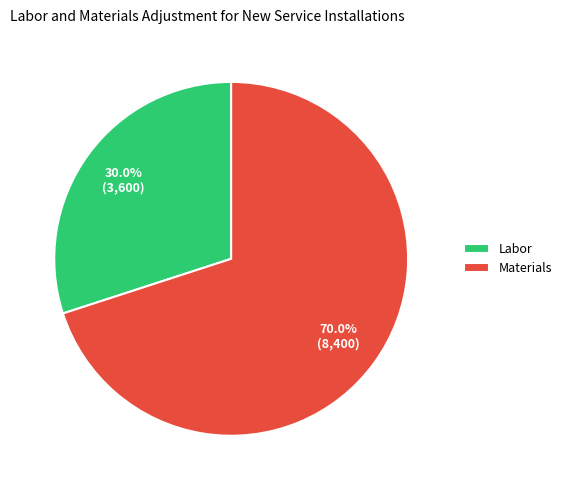

Which has a higher value, Labor or Materials?

Materials